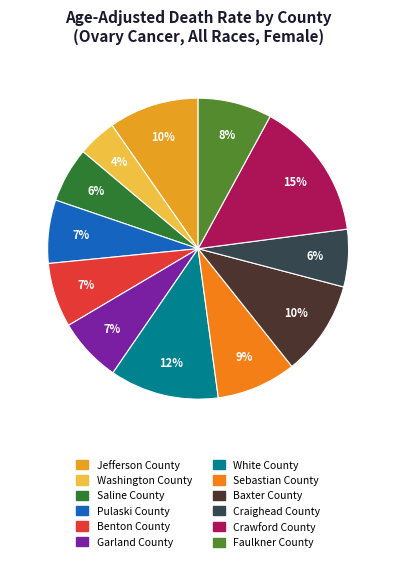

Which slice is the smallest?

Washington County